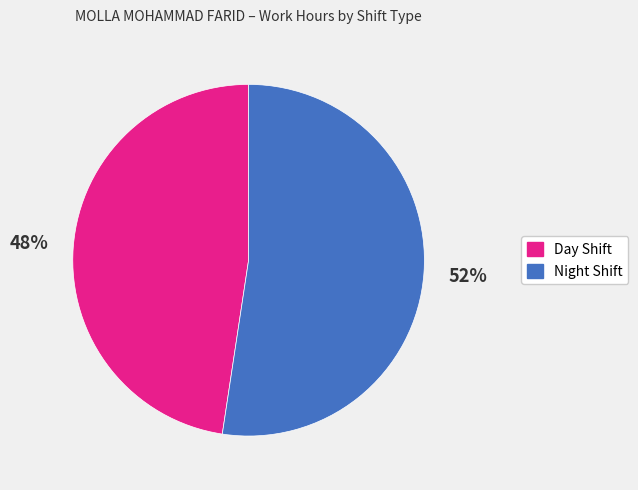

To the nearest percent, what is the average slice percentage?

50%